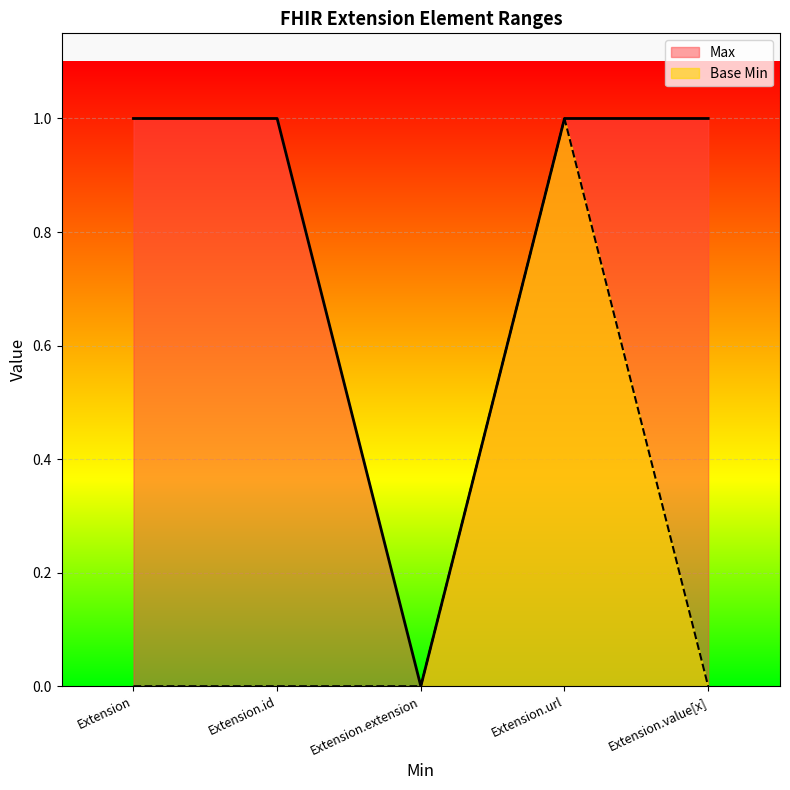

Reading left to right, transcribe all the data shown in this chart.

Max: Extension=1	Extension.id=1	Extension.extension=0	Extension.url=1	Extension.value[x]=1
Base Min: Extension=0	Extension.id=0	Extension.extension=0	Extension.url=1	Extension.value[x]=0